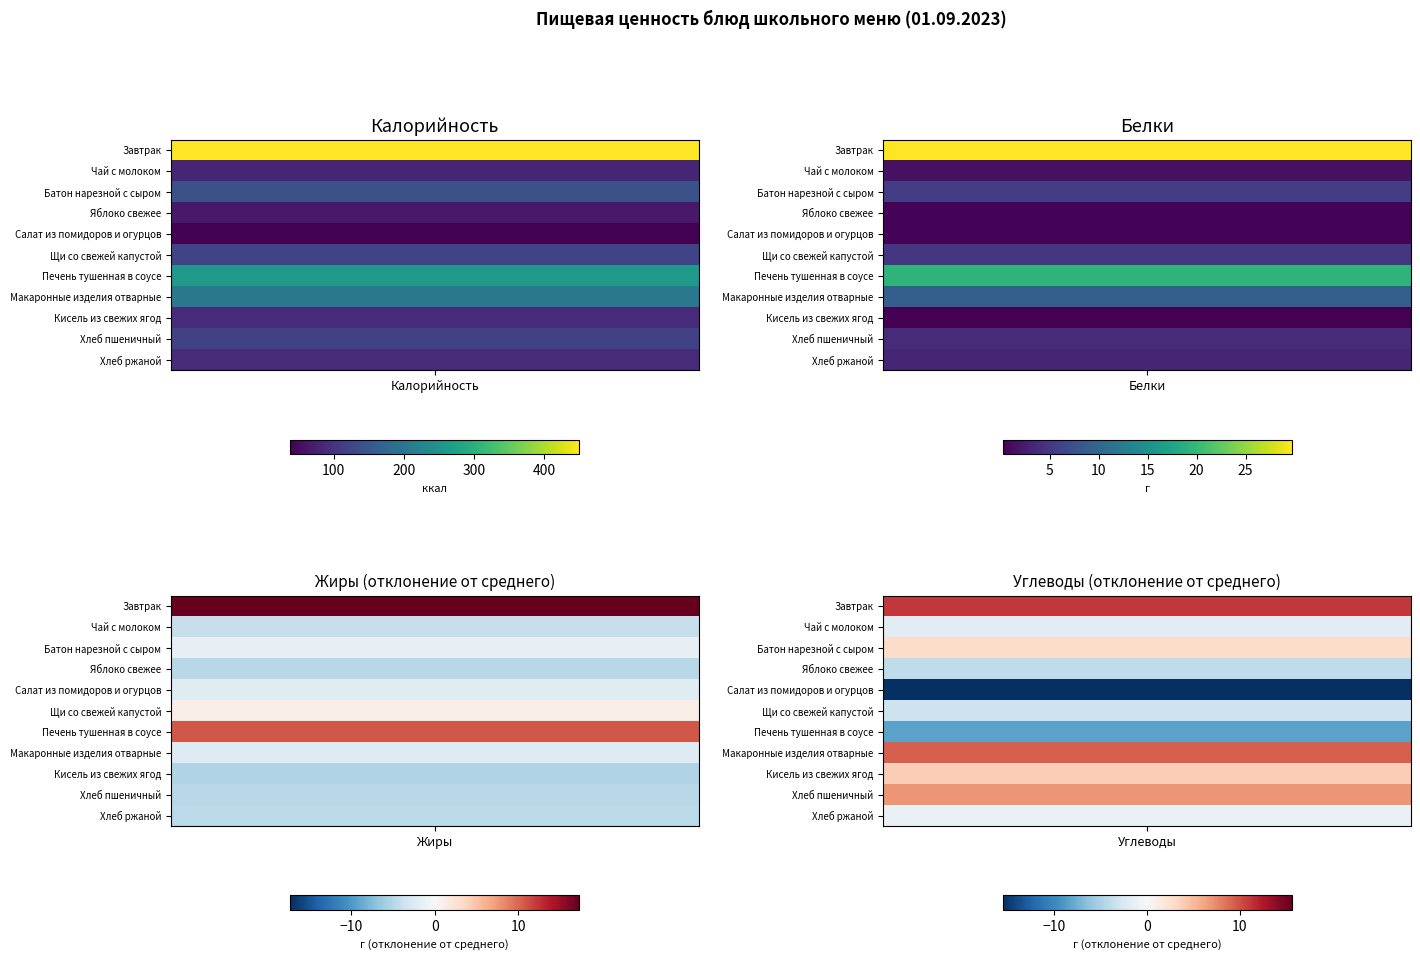

Which category has the highest value across all series?

Калорийность